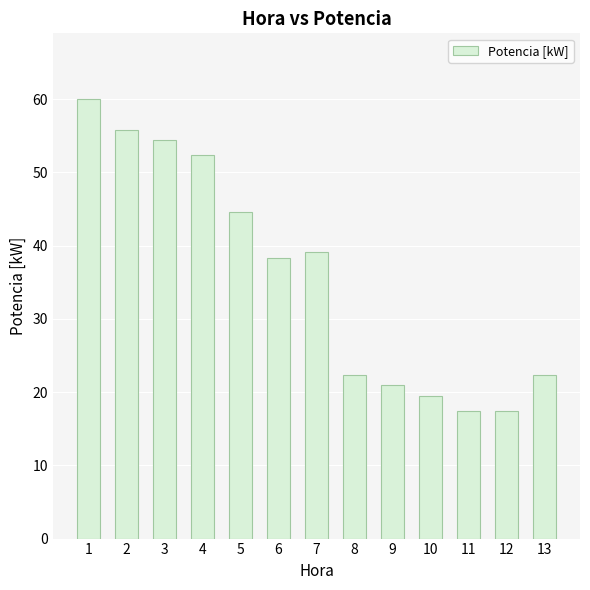

Are the bars grouped side by side (vs. stacked)?

No